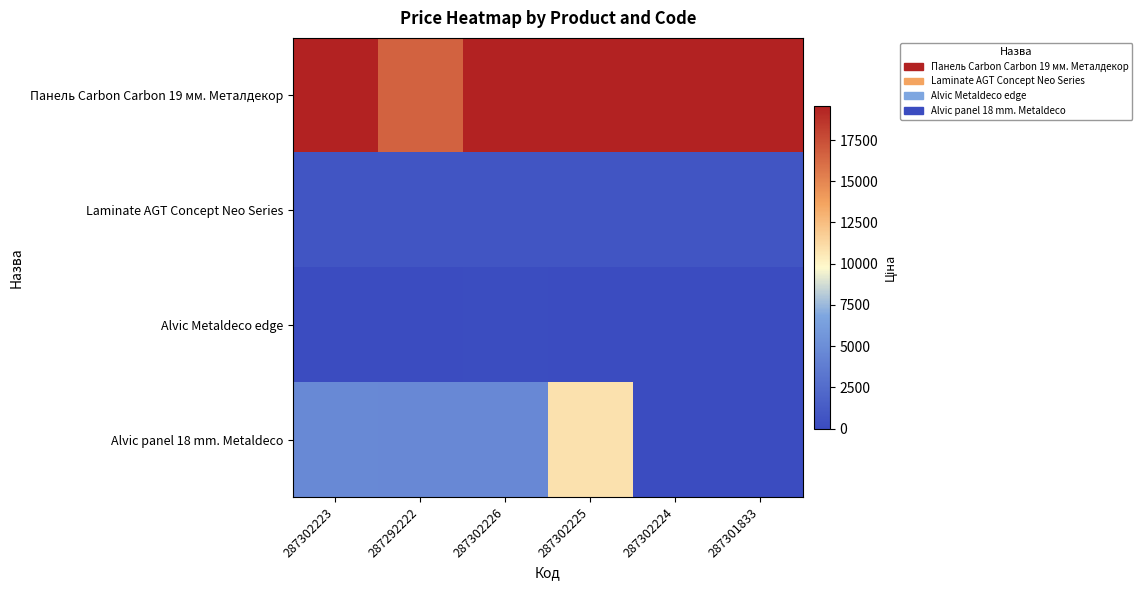

Count the number of categories in the chart.

6